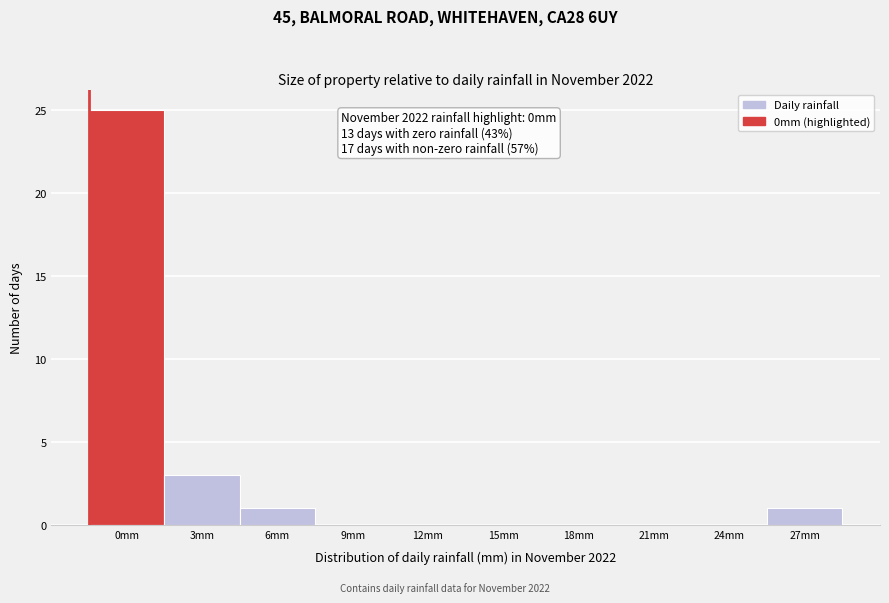

Reading left to right, what are all the values shown in this chart?

0mm=25	3mm=3	6mm=1	9mm=0	12mm=0	15mm=0	18mm=0	21mm=0	24mm=0	27mm=1